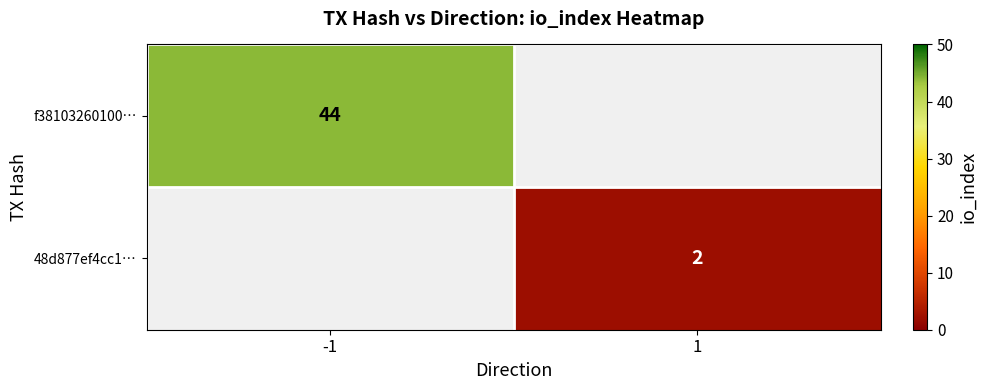

Is it true that 48d877ef4cc1… equals 2 at 1?

True